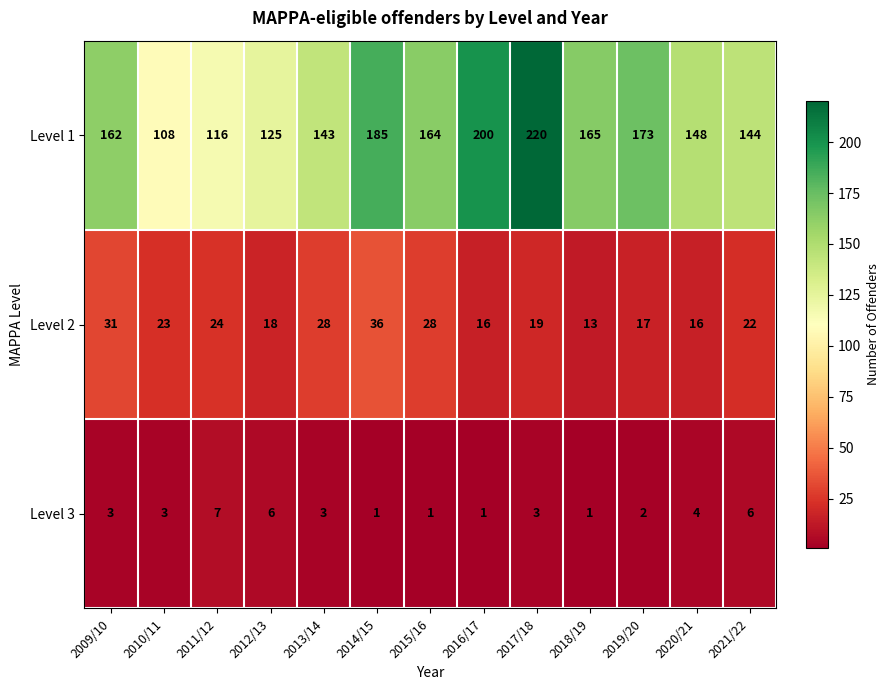

At how many categories does at least one series exceed 75?

13